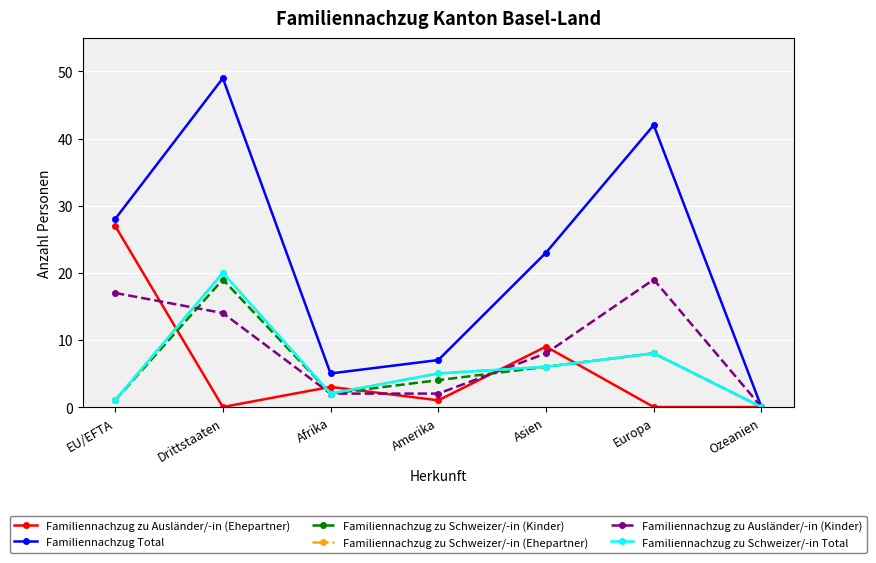

How many interior local valleys does the Familiennachzug zu Schweizer/-in Total series have?

1